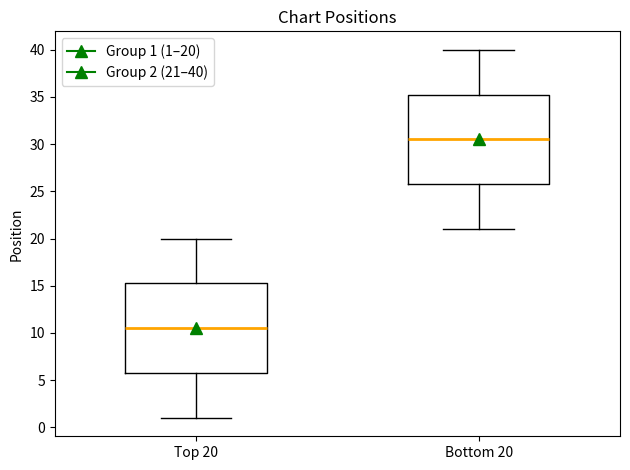

Reading left to right, transcribe this box plot: for each box, give where its median line is, the range the box spans, and where its two whiskers end, as read against the y-axis. The values are not printed on the chart, so give them approximately, as read against the axis.

Top 20: median 10.5, box 6.0 to 15.5, whiskers 1.0 to 20.0
Bottom 20: median 30.5, box 26.0 to 35.5, whiskers 21.0 to 40.0